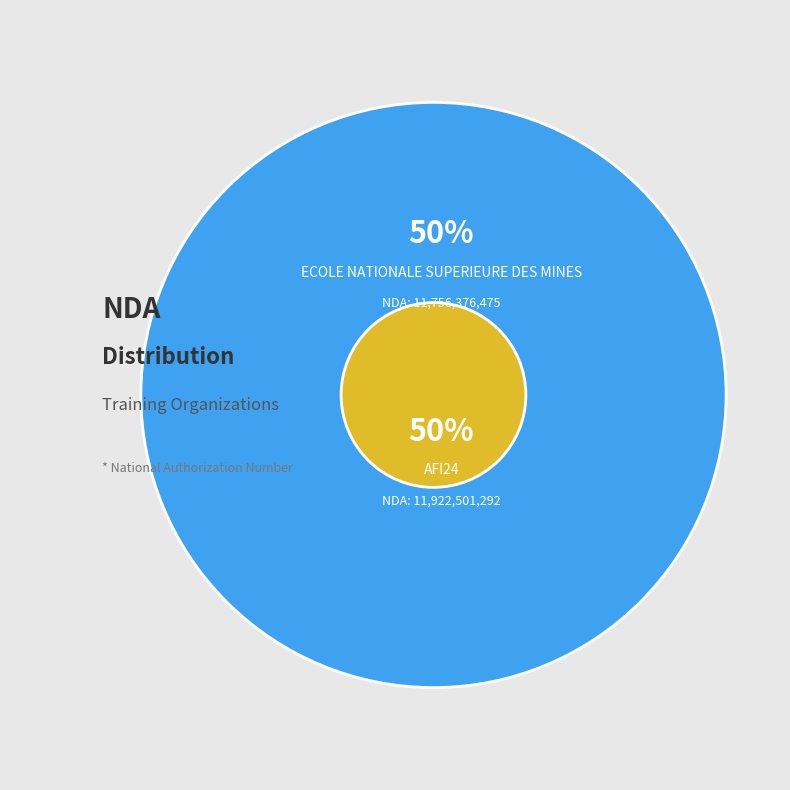

What is the change in value from ECOLE NATIONALE SUPERIEURE DES MINES to AFI24?

+166124817